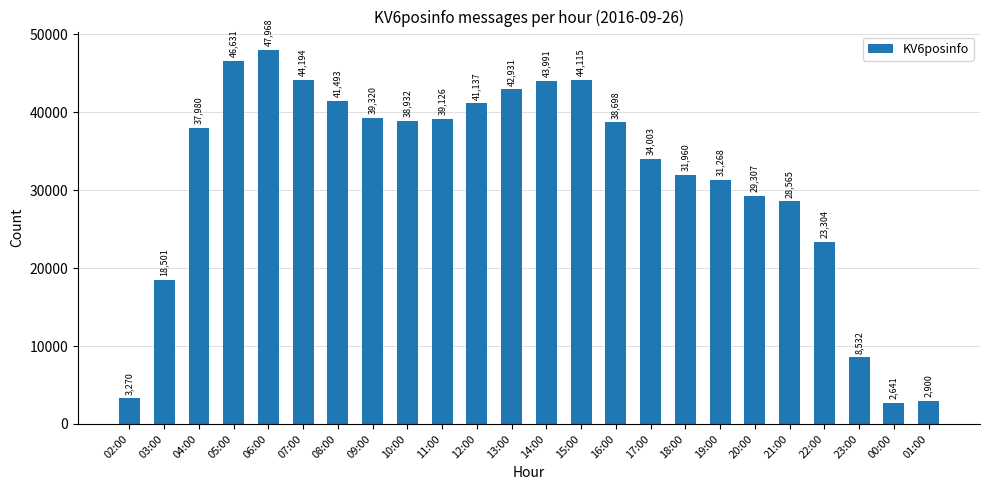

List the labels in order of value, smallest first.

00:00, 01:00, 02:00, 23:00, 03:00, 22:00, 21:00, 20:00, 19:00, 18:00, 17:00, 04:00, 16:00, 10:00, 11:00, 09:00, 12:00, 08:00, 13:00, 14:00, 15:00, 07:00, 05:00, 06:00